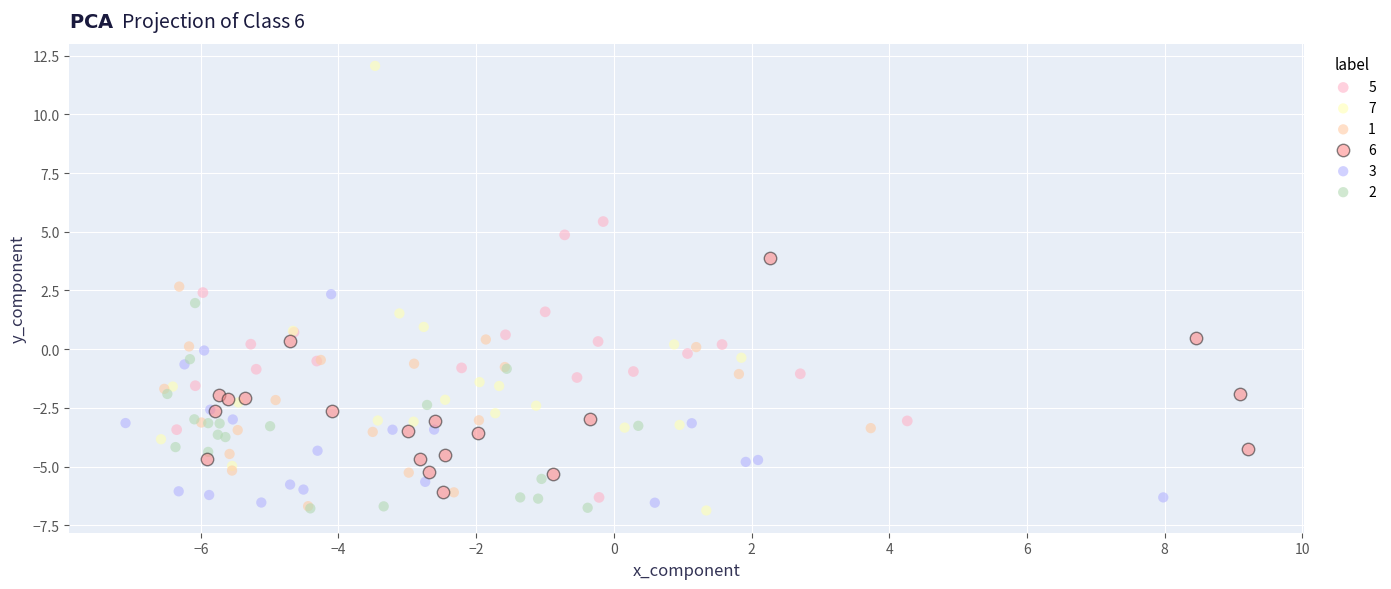

What are all the series names shown in the legend?

5, 7, 1, 6, 3, 2